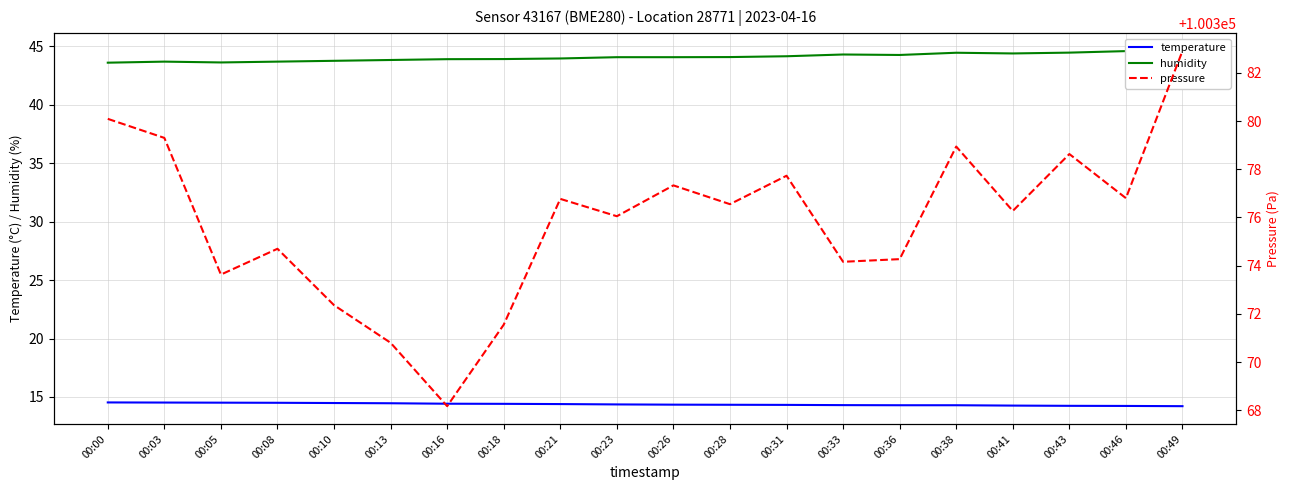

Count the number of categories in the chart.

20